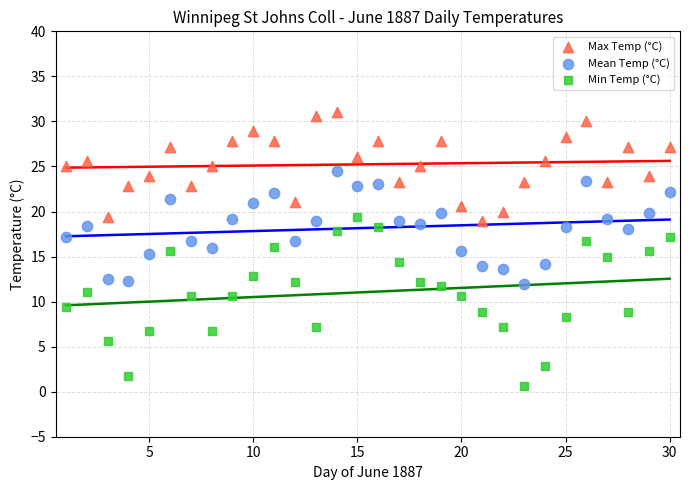

Which series has the largest Y range (max minus min)?

Min Temp (°C)